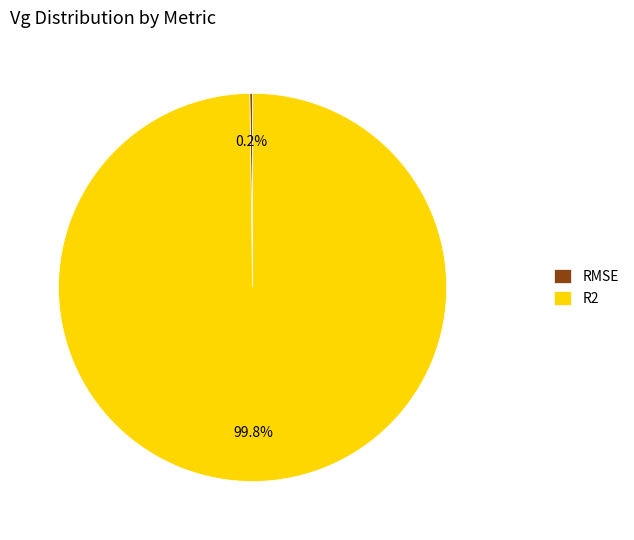

Which slice is the largest?

R2